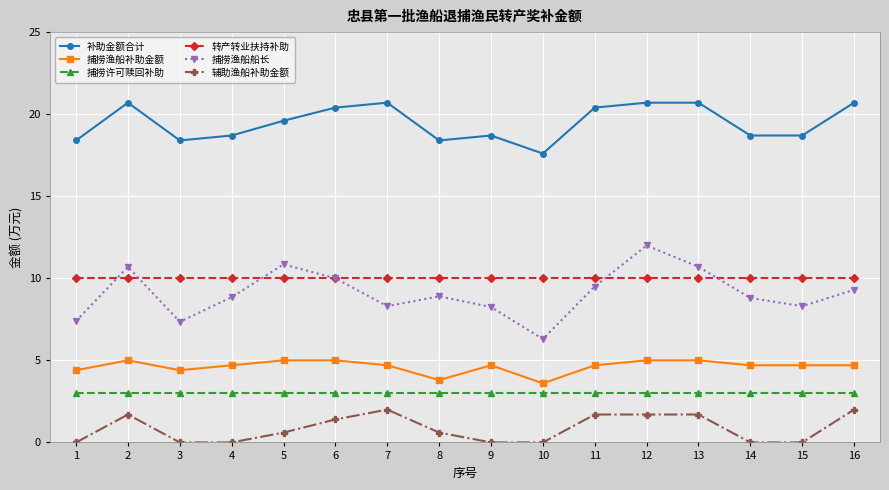

At which category does 捕捞渔船船长 reach its first local valley?

3